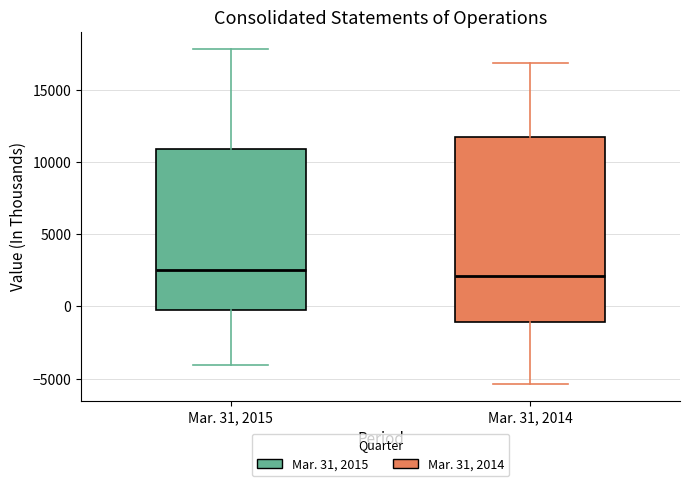

Where is the lower edge of the box for Mar. 31, 2015 on the y-axis? The values are not printed on the chart, so give them approximately, as read against the axis.

-500